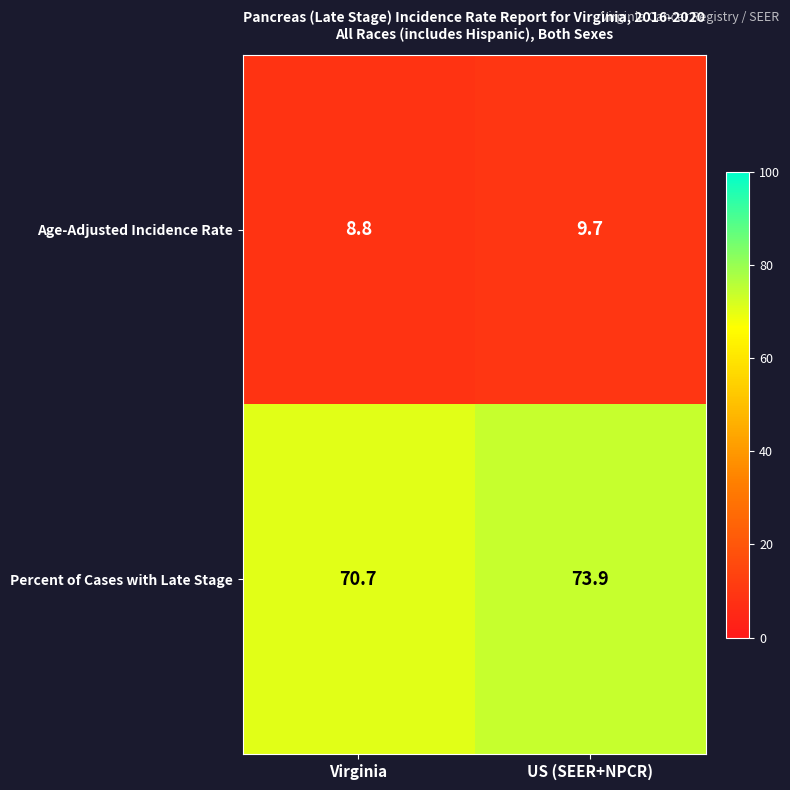

Reading left to right, extract all data points from this chart.

Age-Adjusted Incidence Rate: 8.8	9.7
Percent of Cases with Late Stage: 70.7	73.9